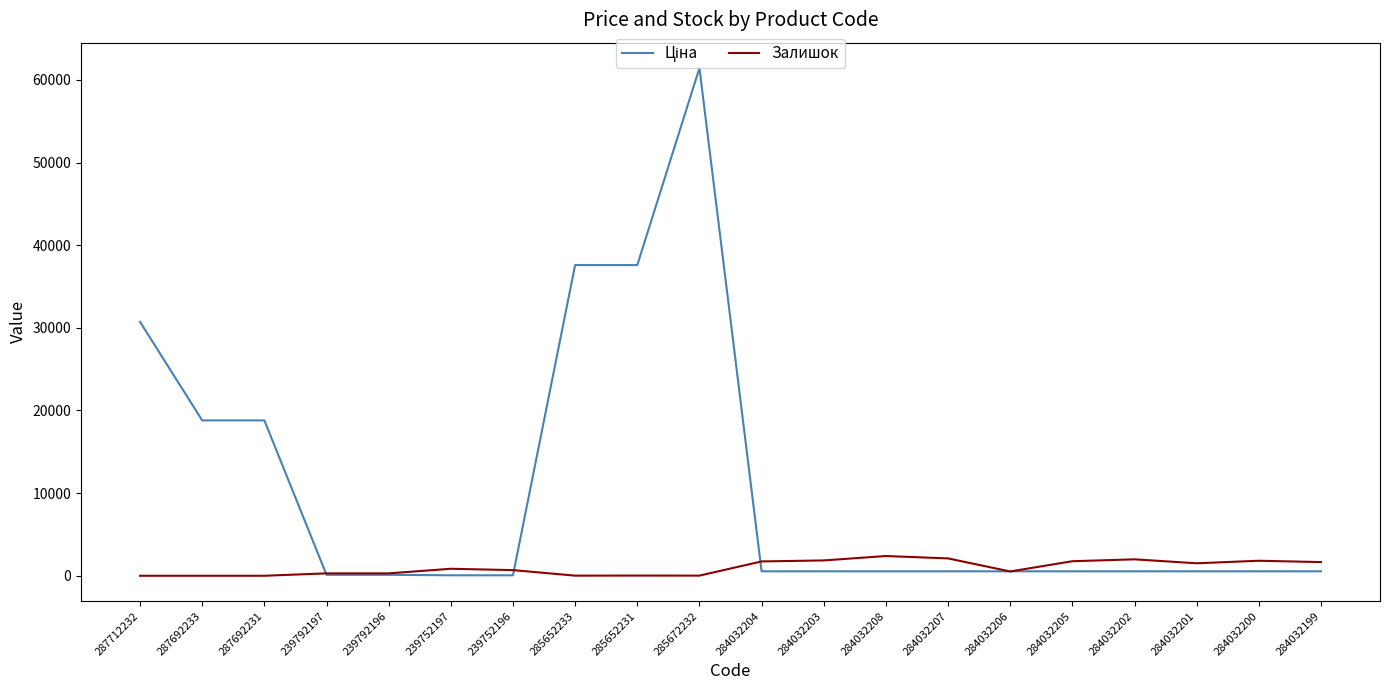

How many lines are shown in the chart?

2